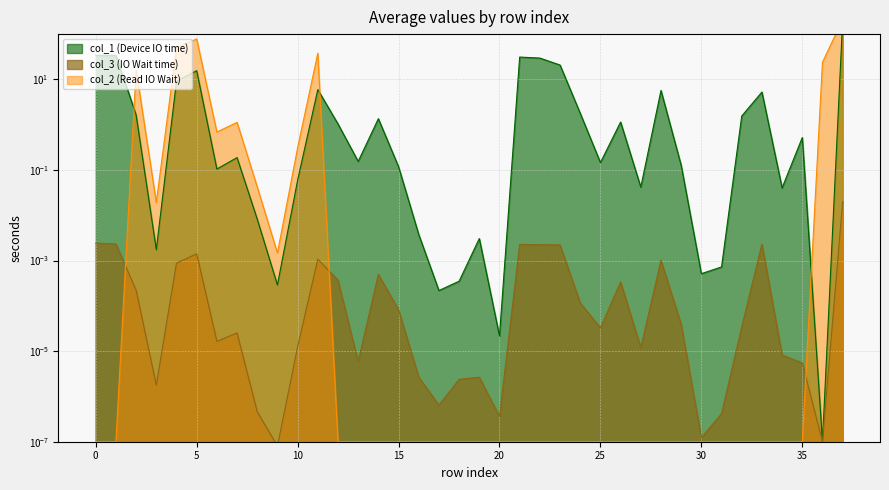

True or false: col_3 and col_1 intersect in this chart.

False